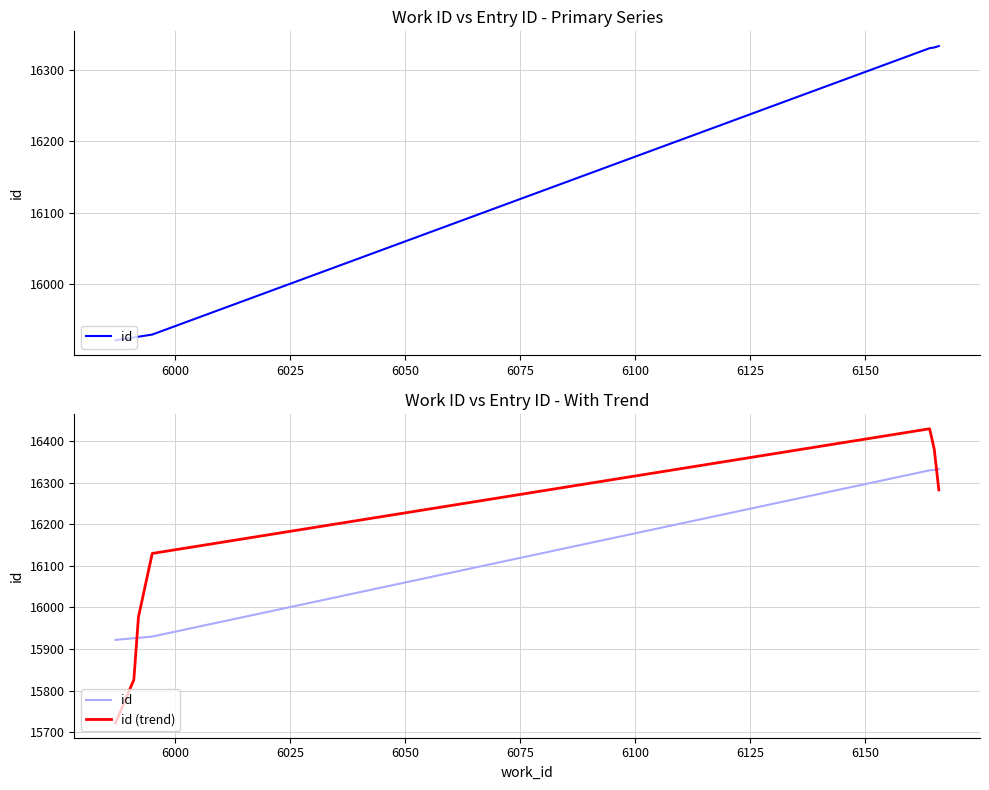

What is the value of the id (trend) point at the 1st from the left?

15722